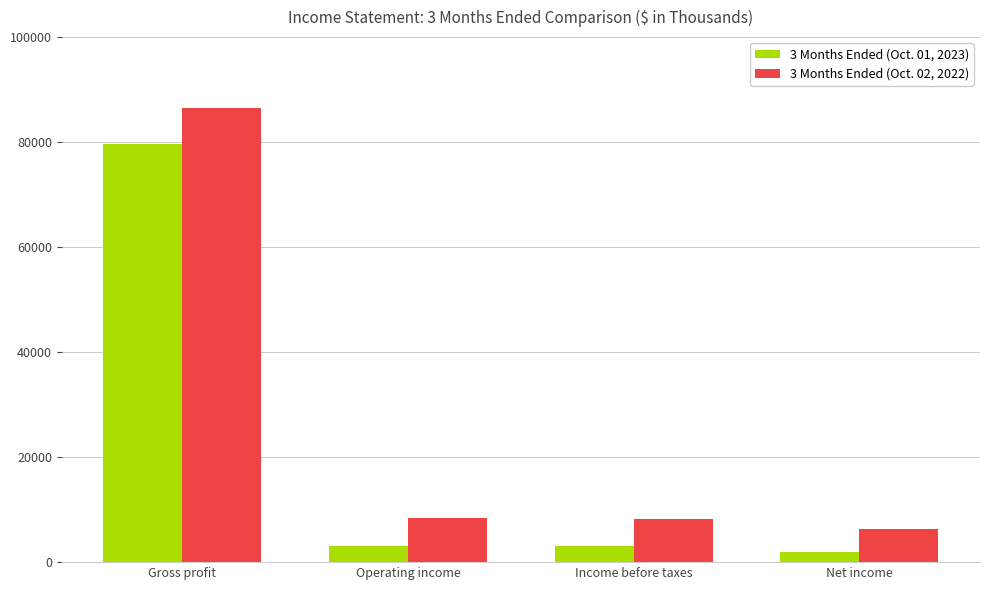

What is the label of the 3rd bar from the left?

Income before taxes